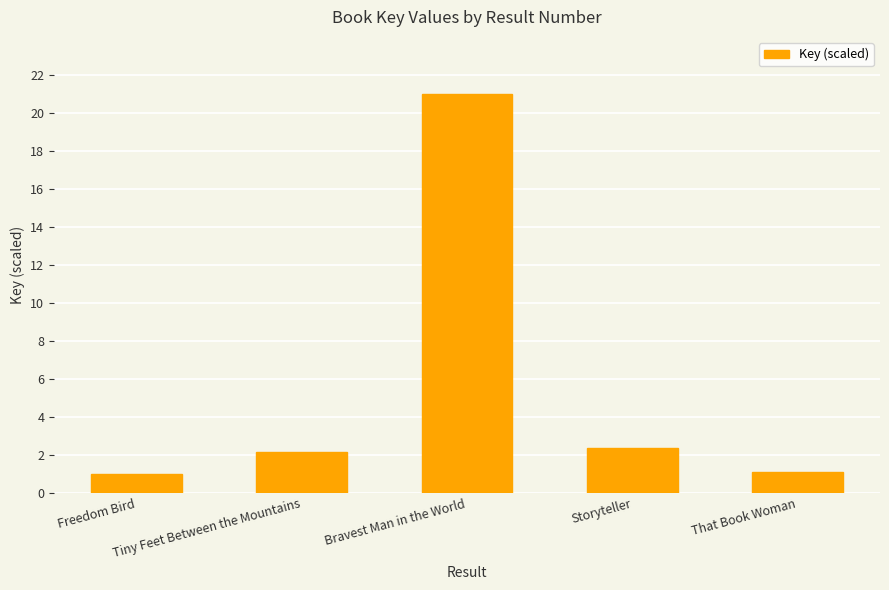

True or false: the data shows 1.1 at That Book Woman.

True